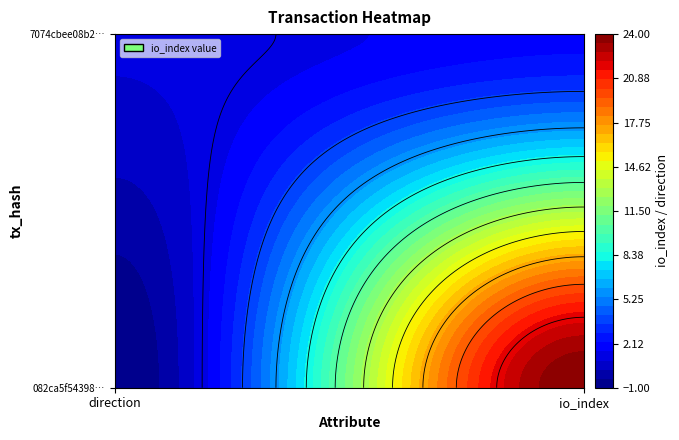

What is the sum of the 082ca5f543984453da85c1c5f4b33bdac42d81b values at 0 and 1?

23